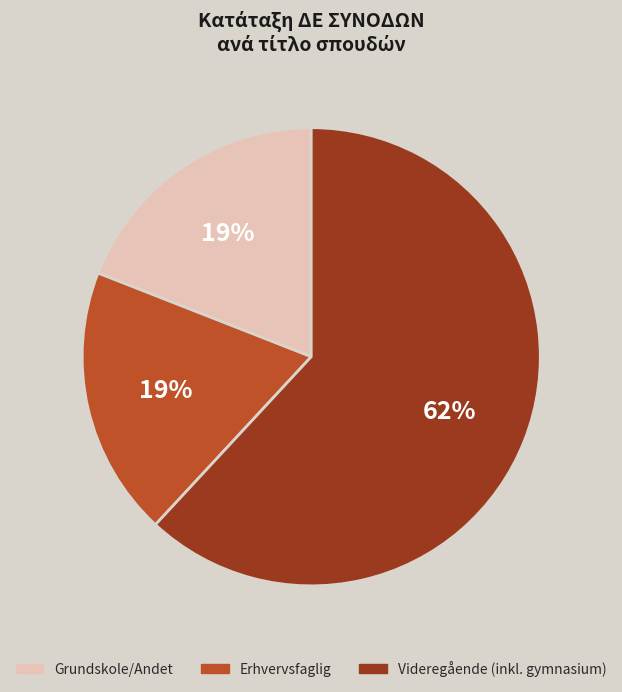

How many slices are in this pie chart?

3